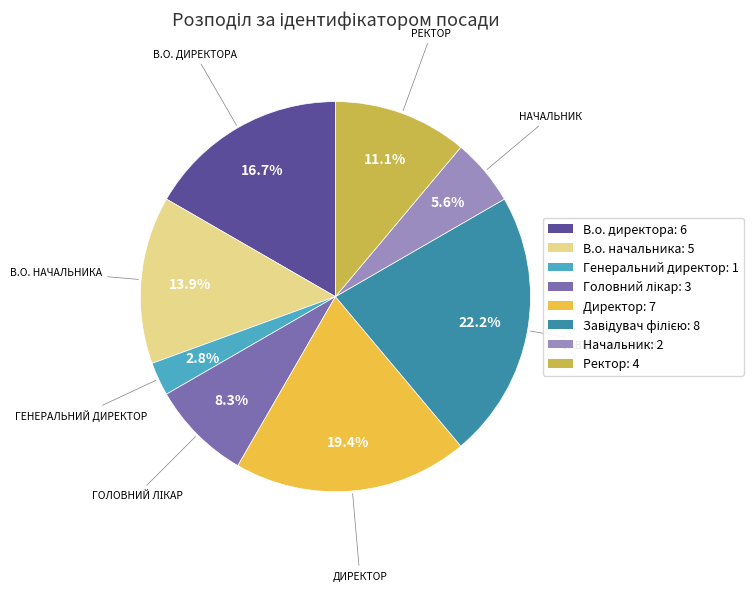

Is it true that Начальник is 6% of the pie?

True